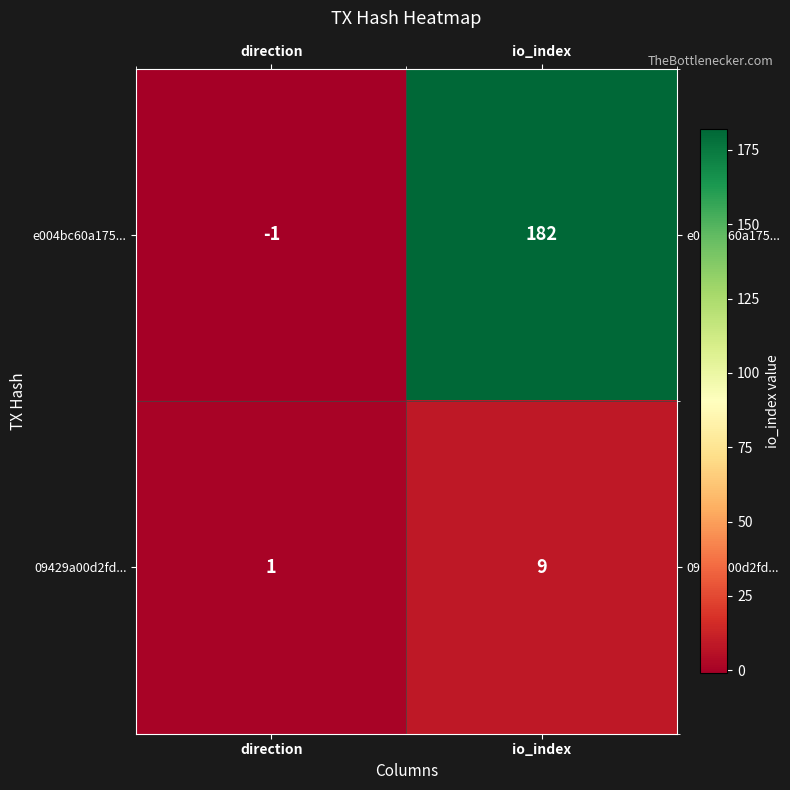

Between direction and io_index, which series saw the biggest shift?

e004bc60a175...